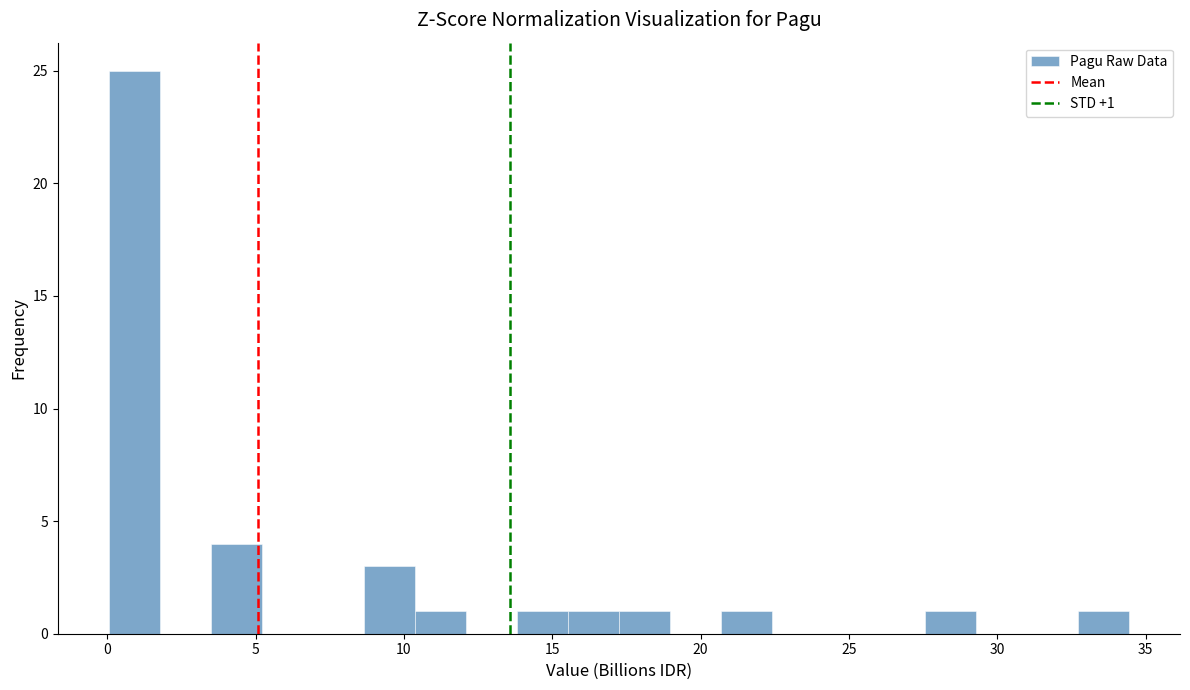

Around what value on the x-axis is the tallest bar? Give the approximate position of its centre, as read against the axis.

1.0